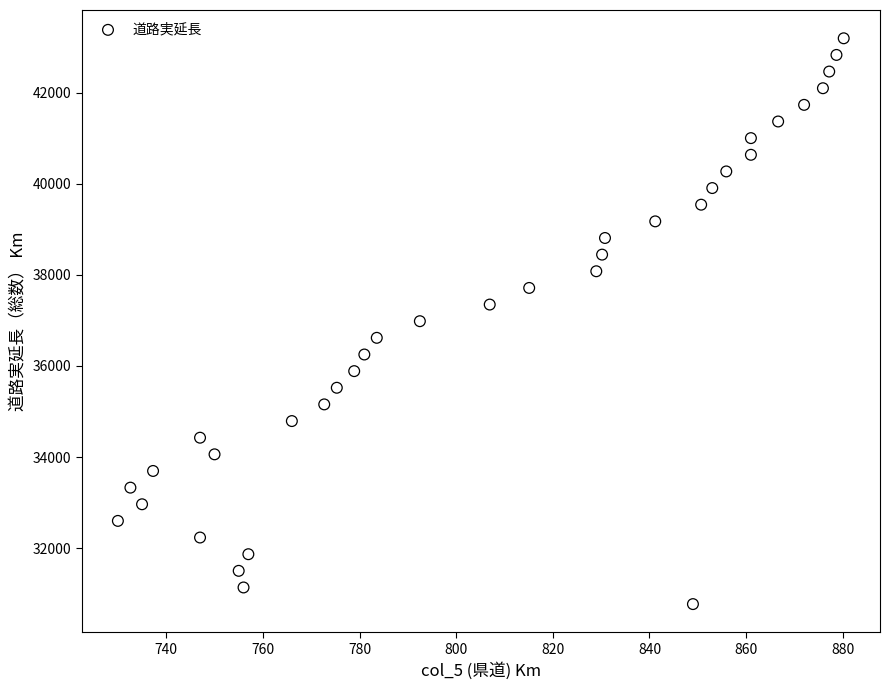

What is the range of Y values (max minus min)?

12418